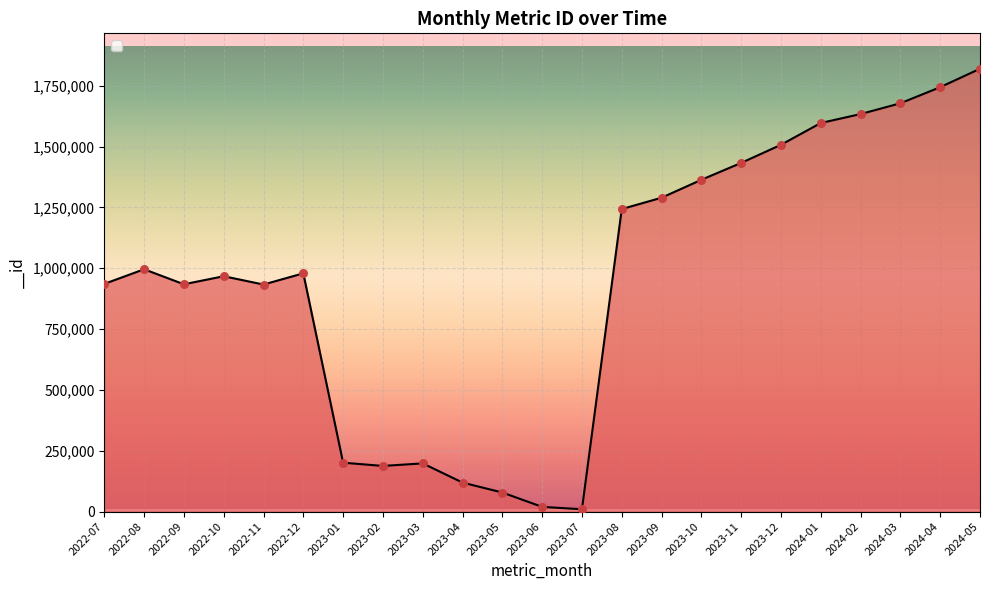

Approximately how many times larger is the value at 2022-10 compared to 2022-12?

1.0